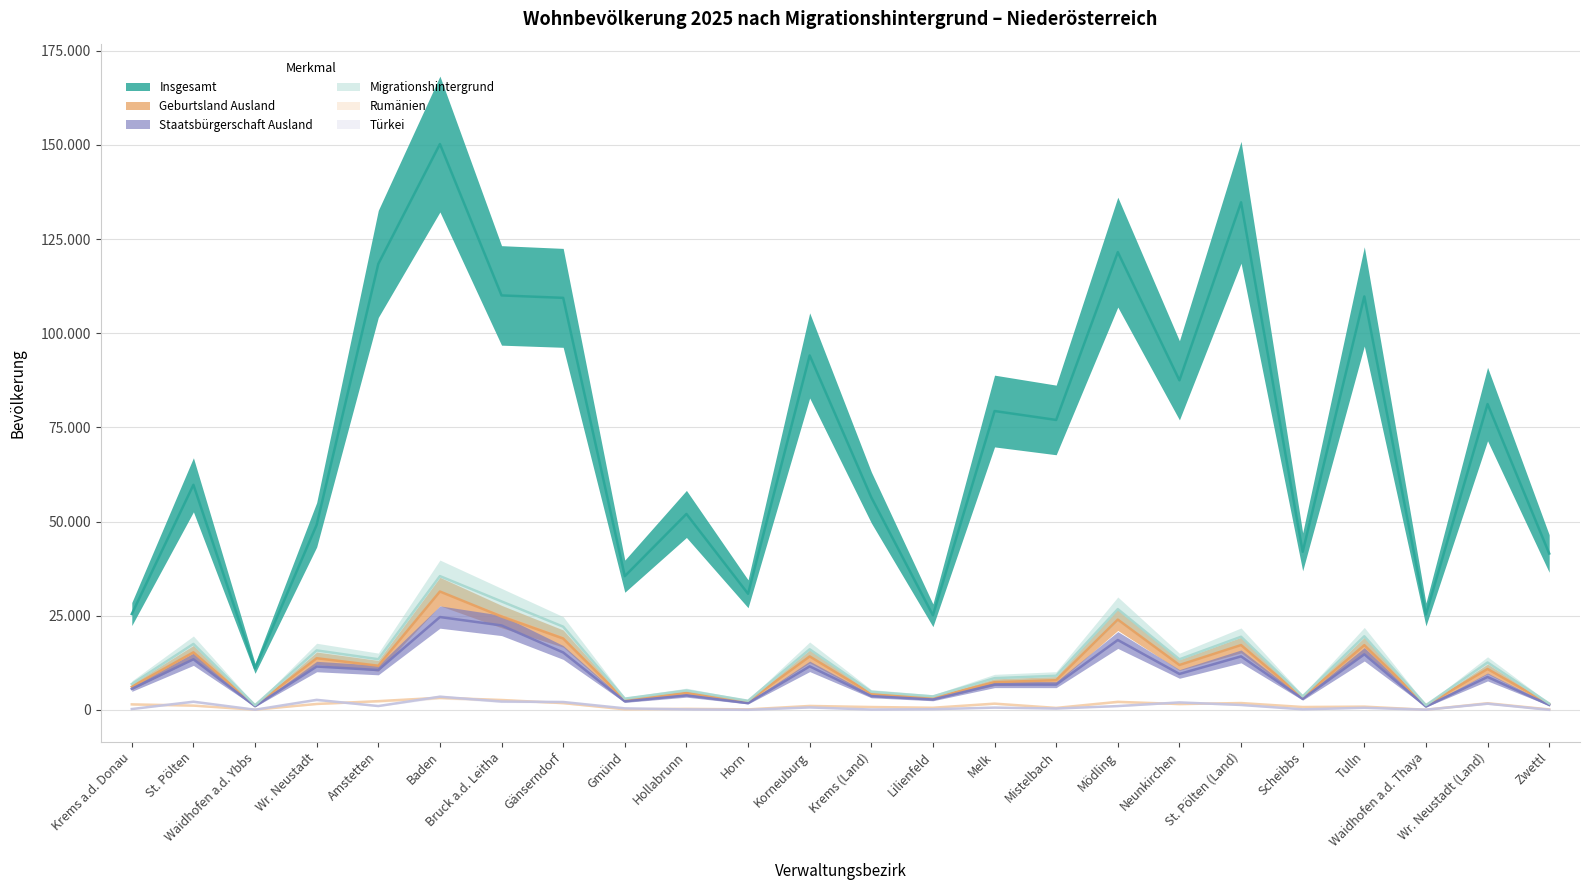

The value of Staatsbürgerschaft Ausland at Baden is 35272. True or false?

False